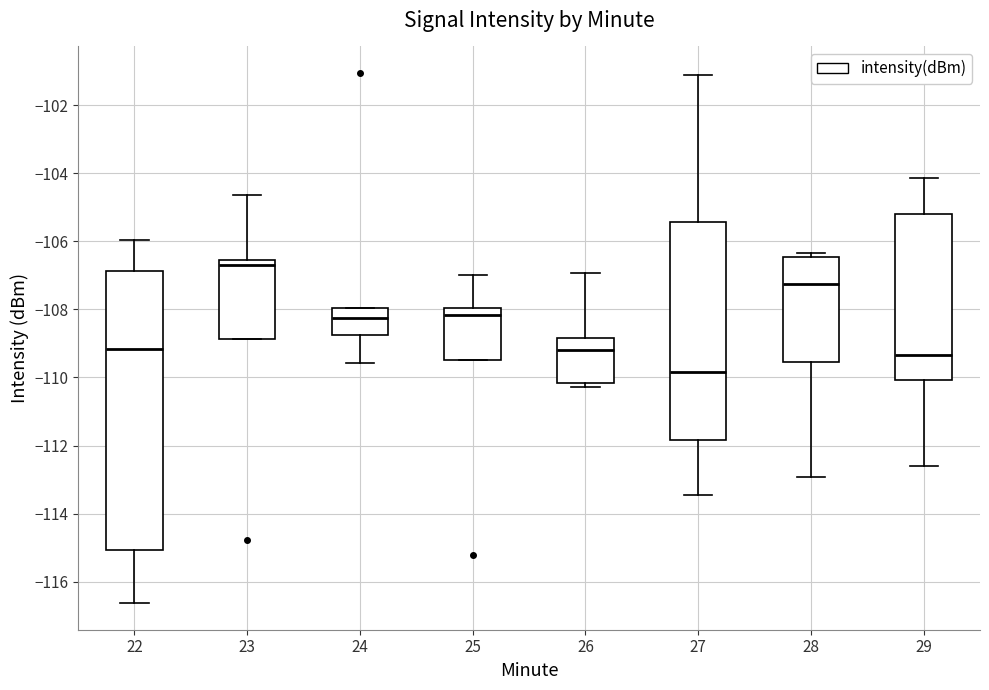

Reading left to right, transcribe this box plot: for each box, give where its median line is, the range the box spans, and where its two whiskers end, as read against the y-axis. The values are not printed on the chart, so give them approximately, as read against the axis.

22: median -109.2, box -115.0 to -106.8, whiskers -116.6 to -106.0
23: median -106.8, box -108.8 to -106.6, whiskers -108.8 to -104.6
24: median -108.2, box -108.8 to -108.0, whiskers -109.6 to -108.0
25: median -108.2, box -109.4 to -108.0, whiskers -109.4 to -107.0
26: median -109.2, box -110.2 to -108.8, whiskers -110.2 (just below the box's lower edge) to -107.0
27: median -109.8, box -111.8 to -105.4, whiskers -113.4 to -101.2
28: median -107.2, box -109.6 to -106.4, whiskers -113.0 to -106.4 (just above the box's upper edge)
29: median -109.4, box -110.0 to -105.2, whiskers -112.6 to -104.2